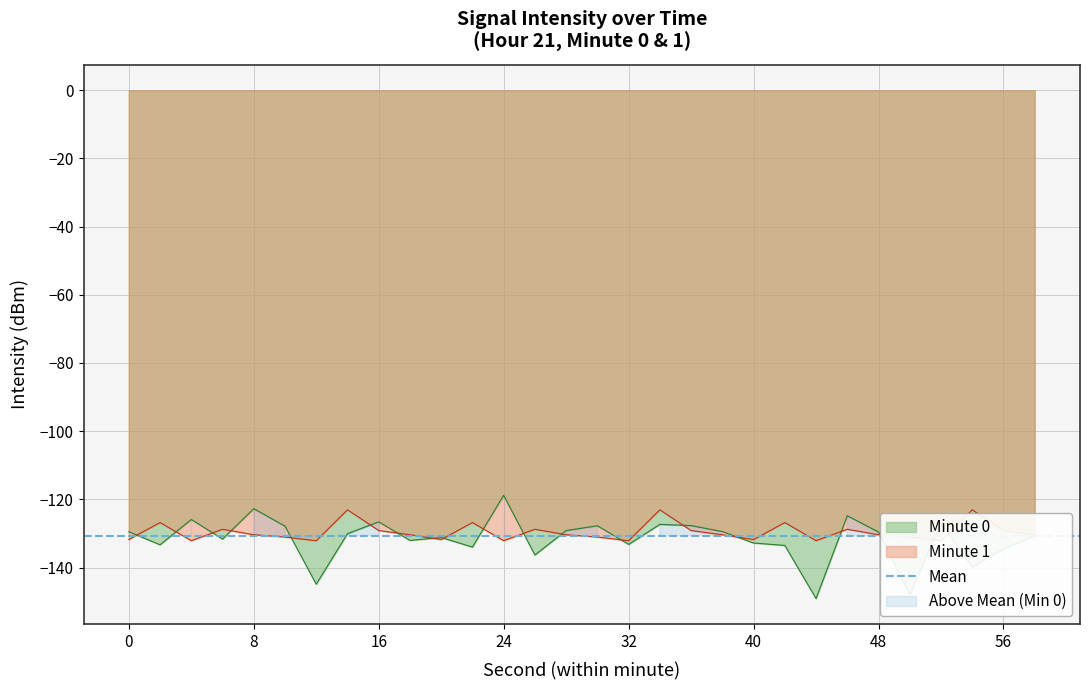

True or false: the data shows -212.3 at 4.

False